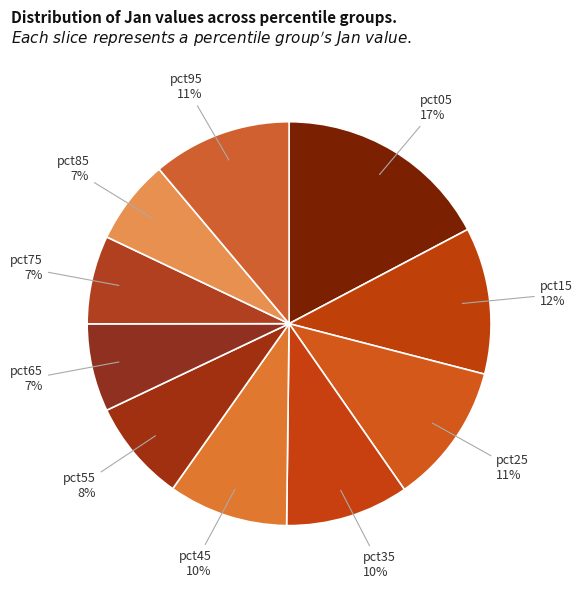

To the nearest percent, what percentage of the pie is pct65?

7%